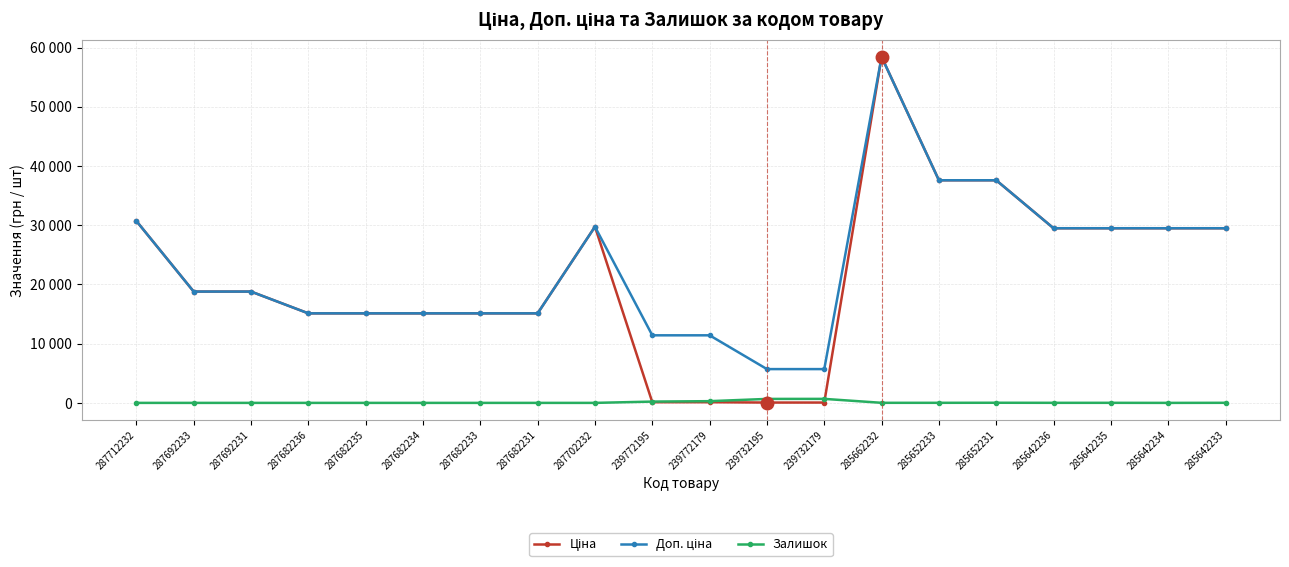

Does the chart have visible grid lines?

Yes